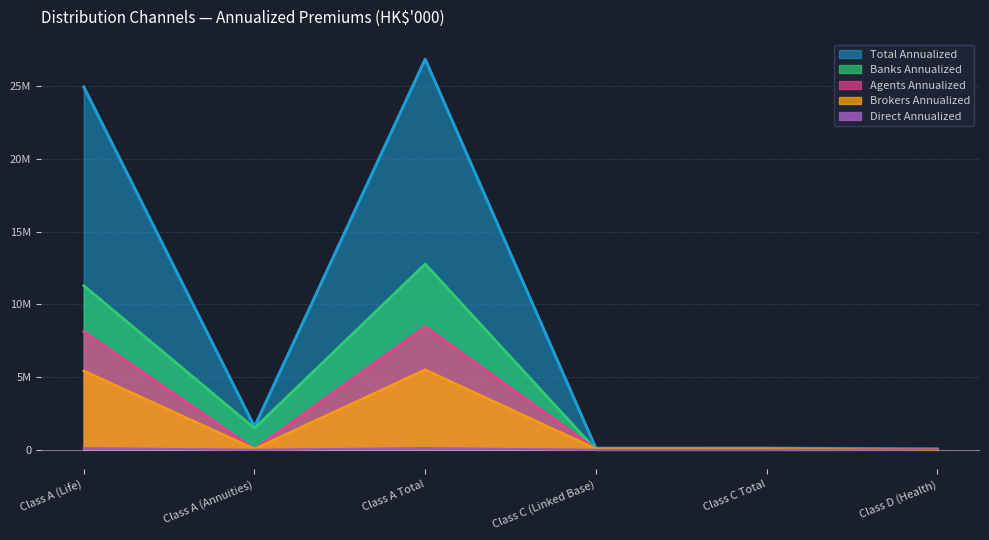

At how many categories does at least one series exceed 11121328?

2